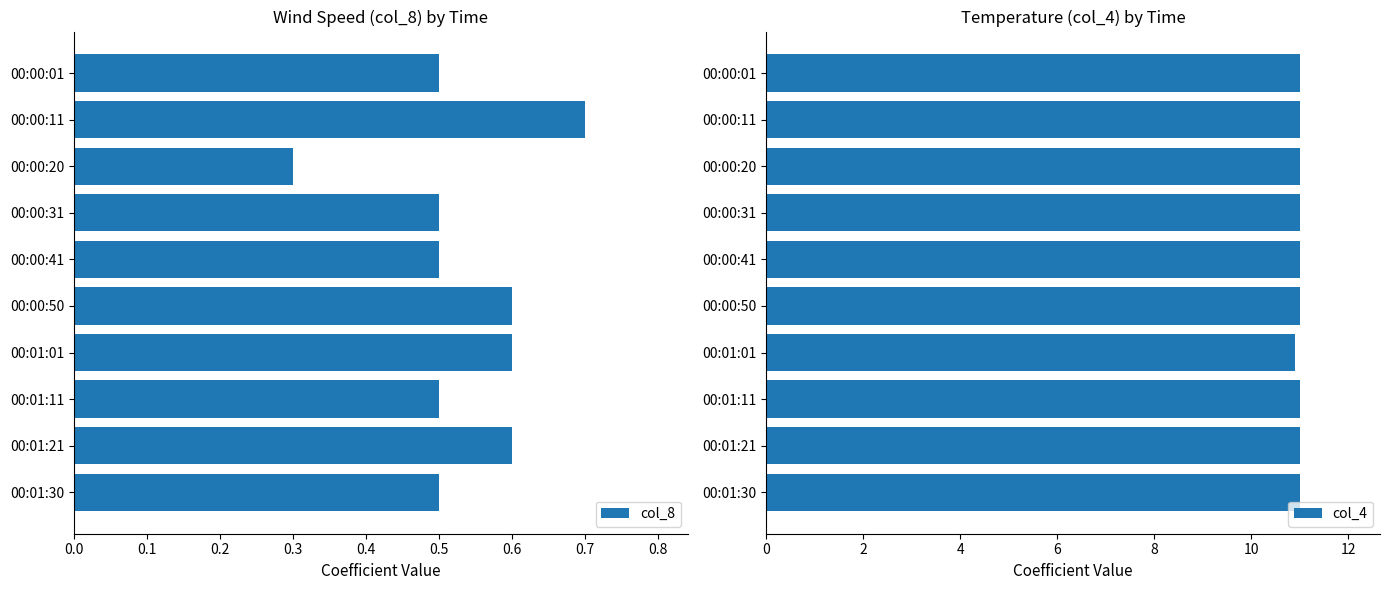

True or false: col_4 has a value of 4.3 at 00:00:20.

False